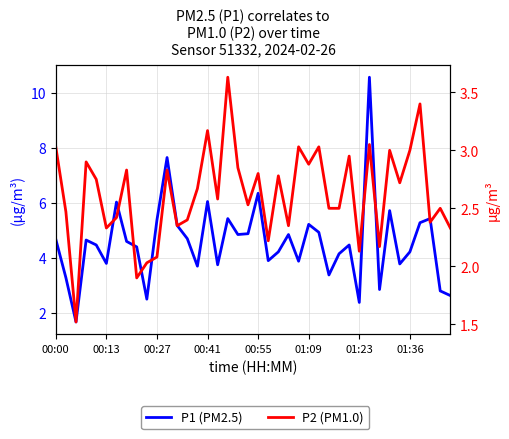

What is the label of the 13th point from the right?

27